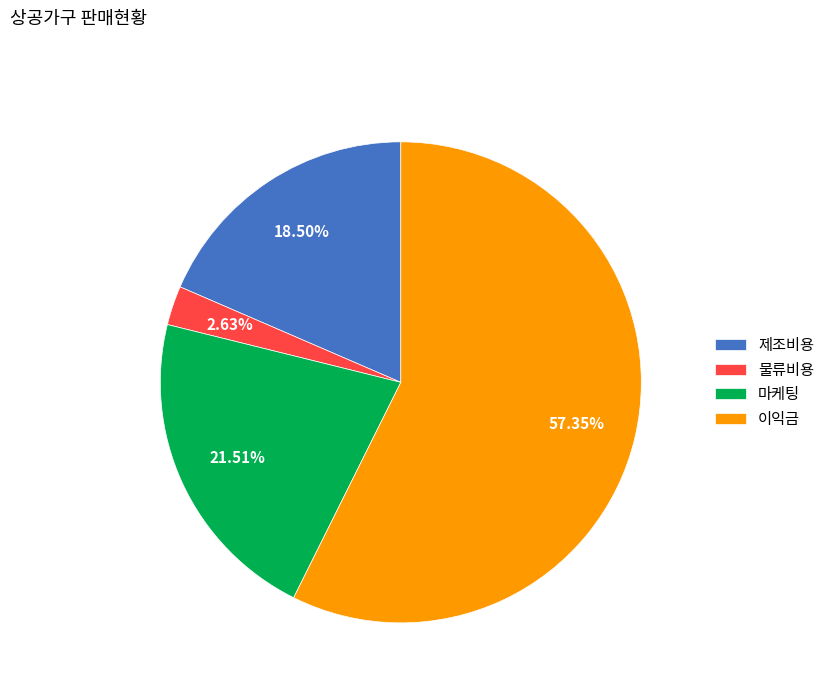

Approximately how many times larger is the value at 제조비용 compared to 마케팅?

0.9